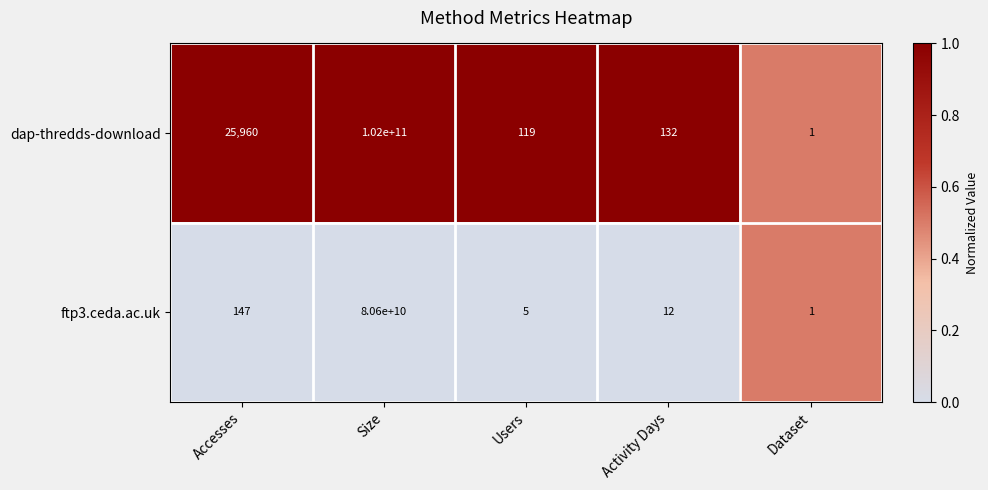

Which series has the largest range (max minus min)?

dap-thredds-download